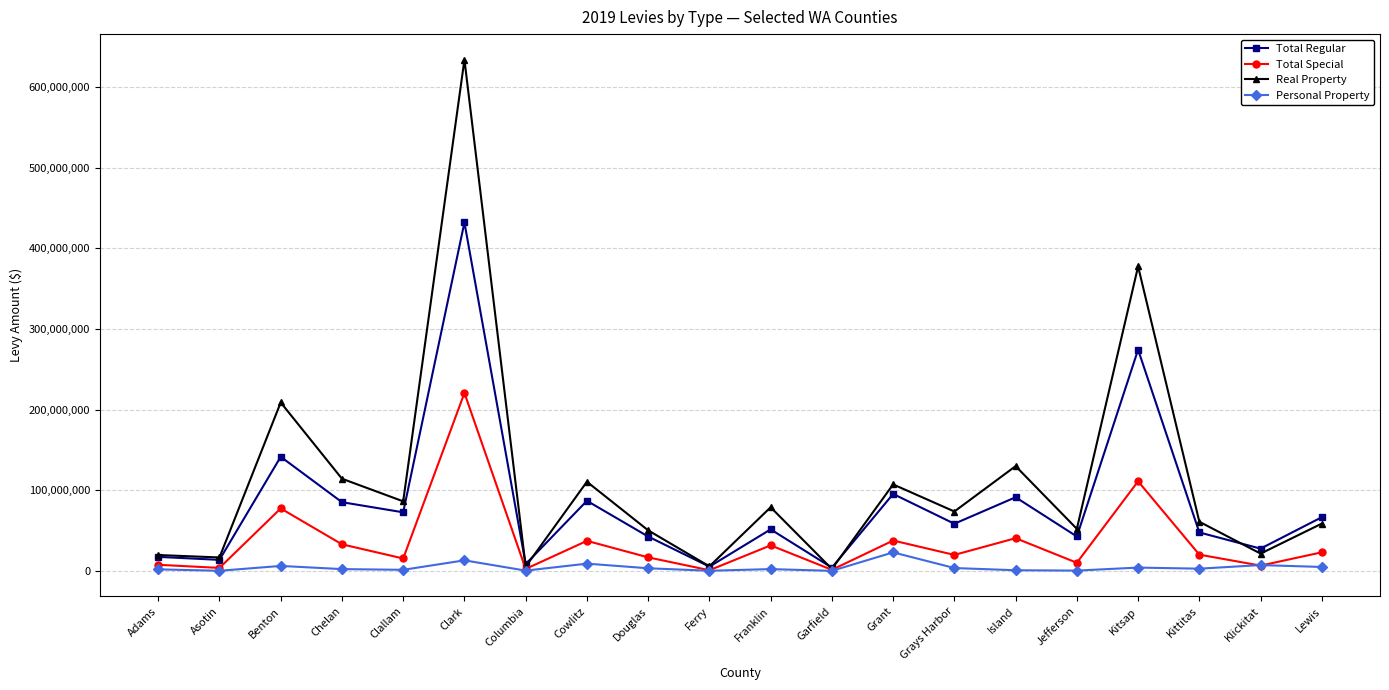

At which category is the sum across all series the highest?

Clark